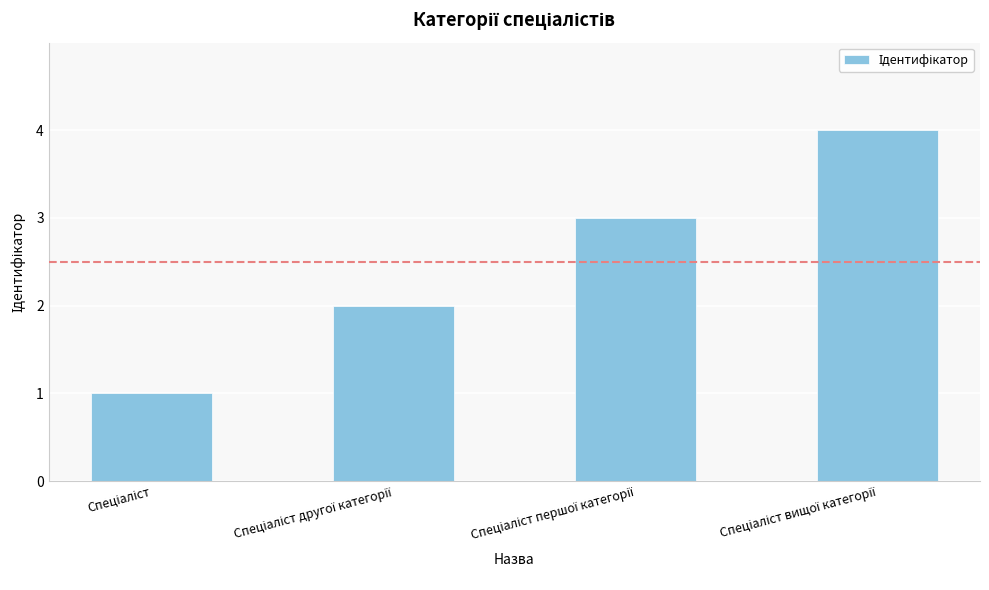

What is the sum of all values?

10